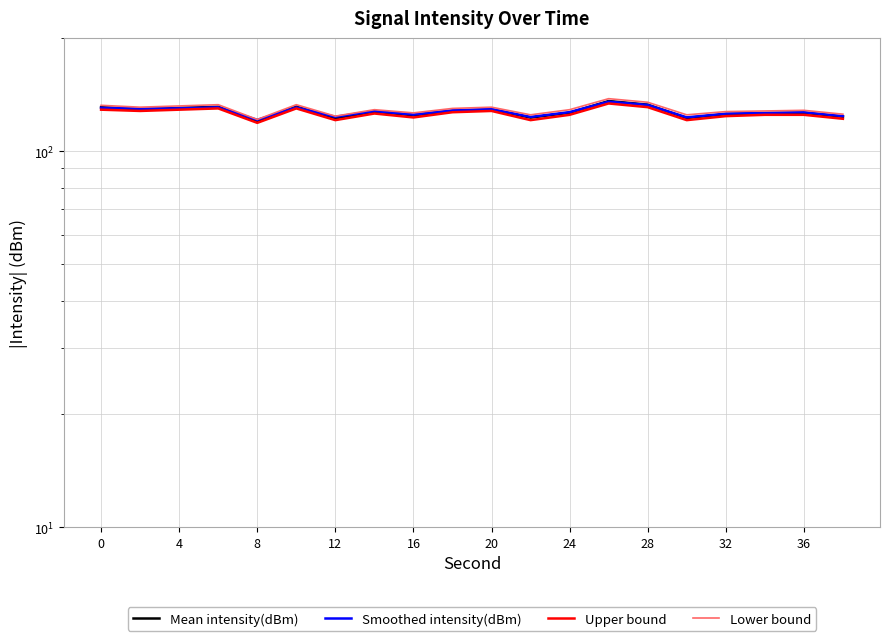

What is the maximum value for Lower bound?

138.0